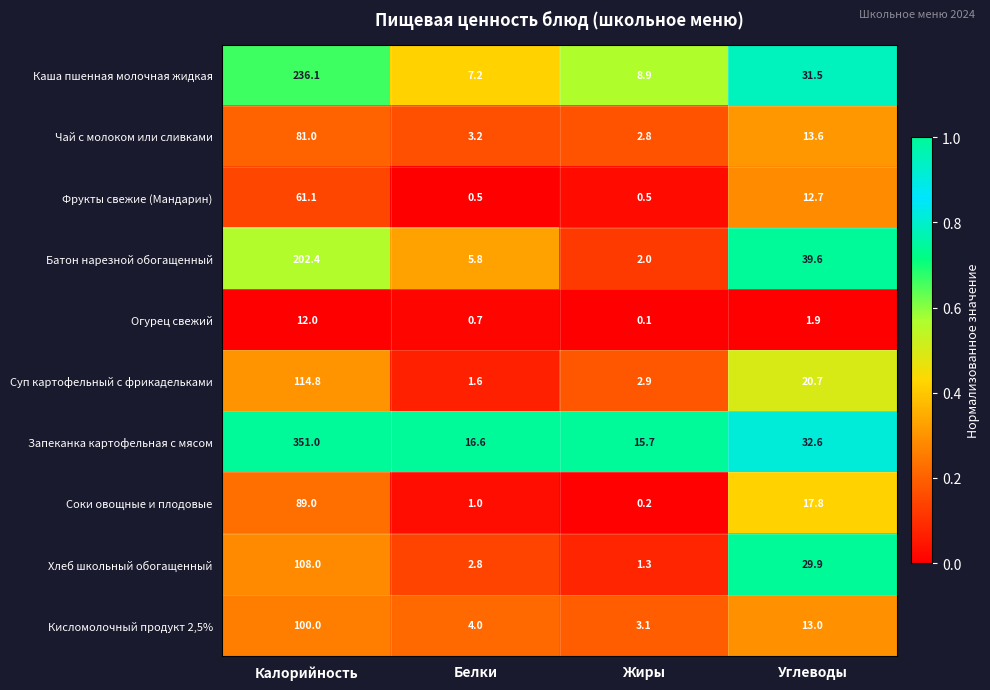

Which series changed the most between Белки and Углеводы?

Батон нарезной обогащенный